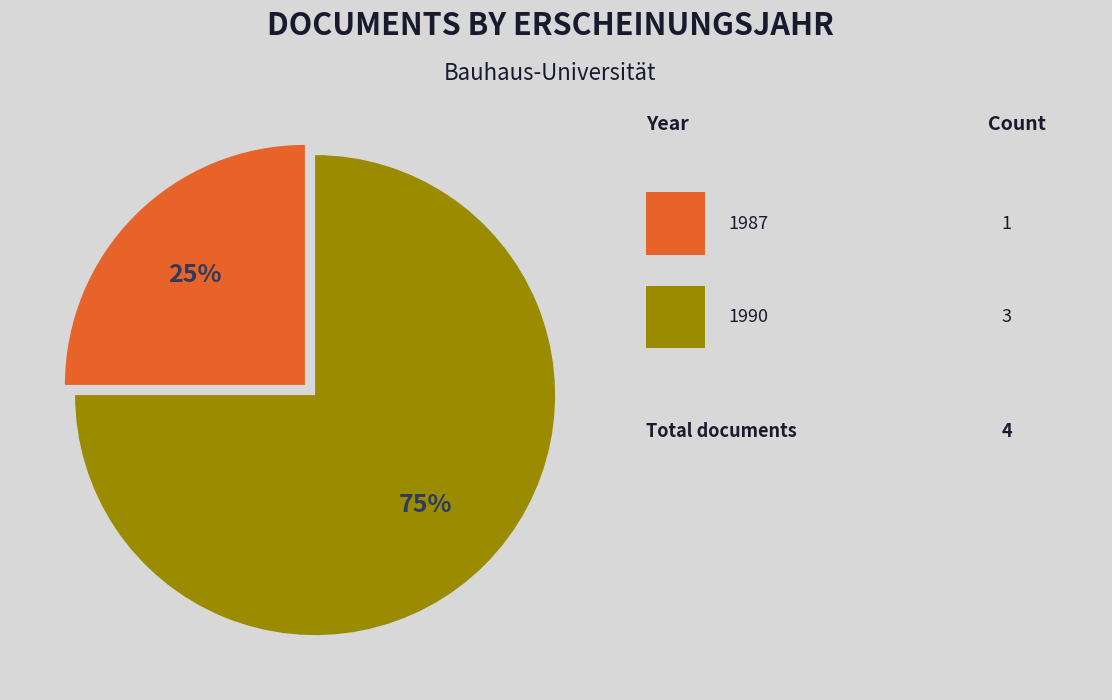

Does any single category account for the majority?

Yes